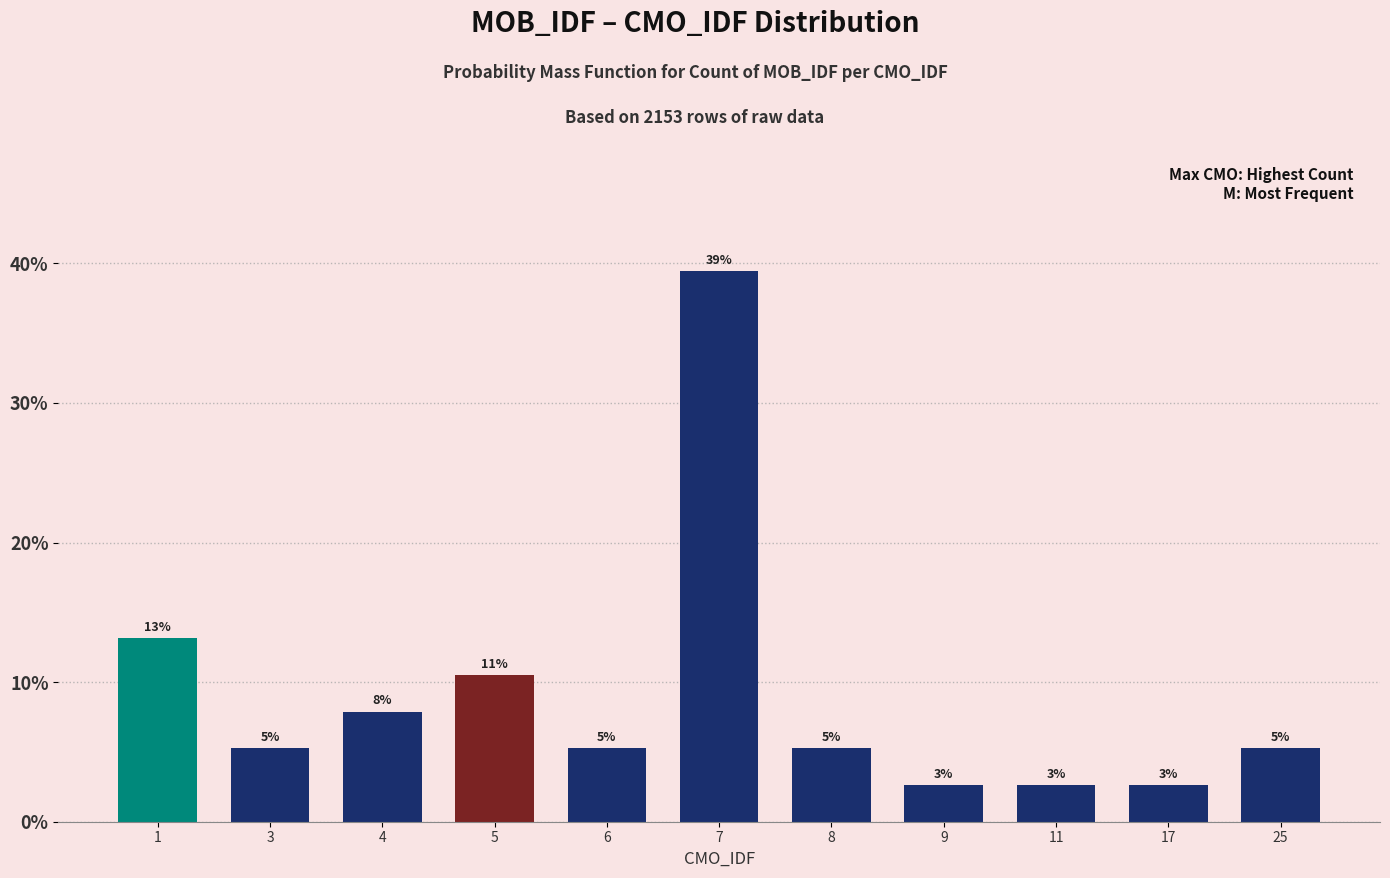

Are the bars grouped side by side (vs. stacked)?

No